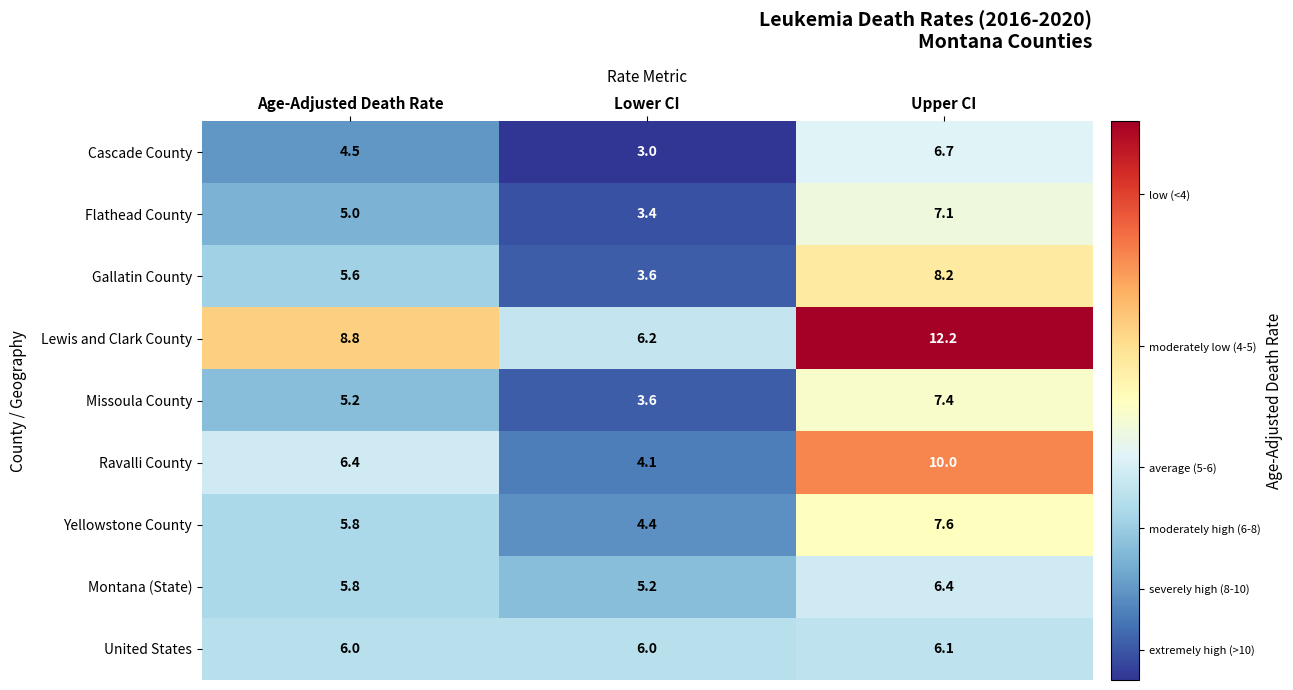

Is the value of Ravalli County at Upper CI greater than the value of Missoula County at Upper CI?

Yes